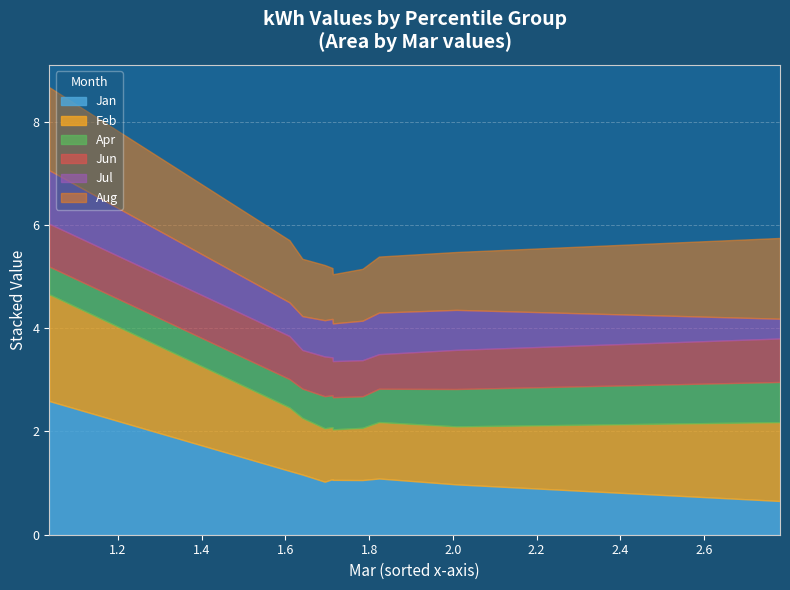

What is the total value across all series at pct35?

5.2